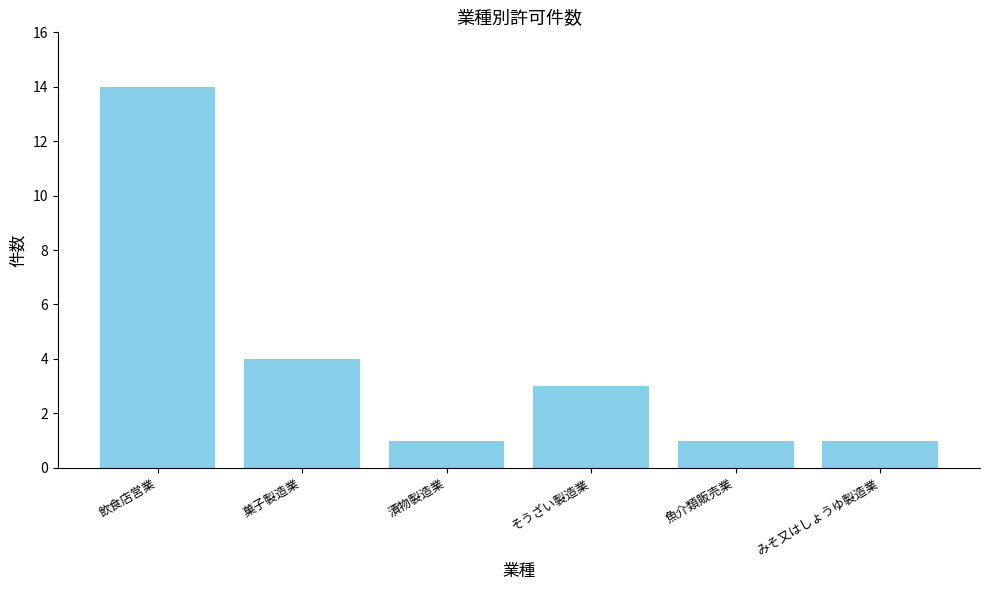

The chart shows a value of 4 at 菓子製造業. True or false?

True